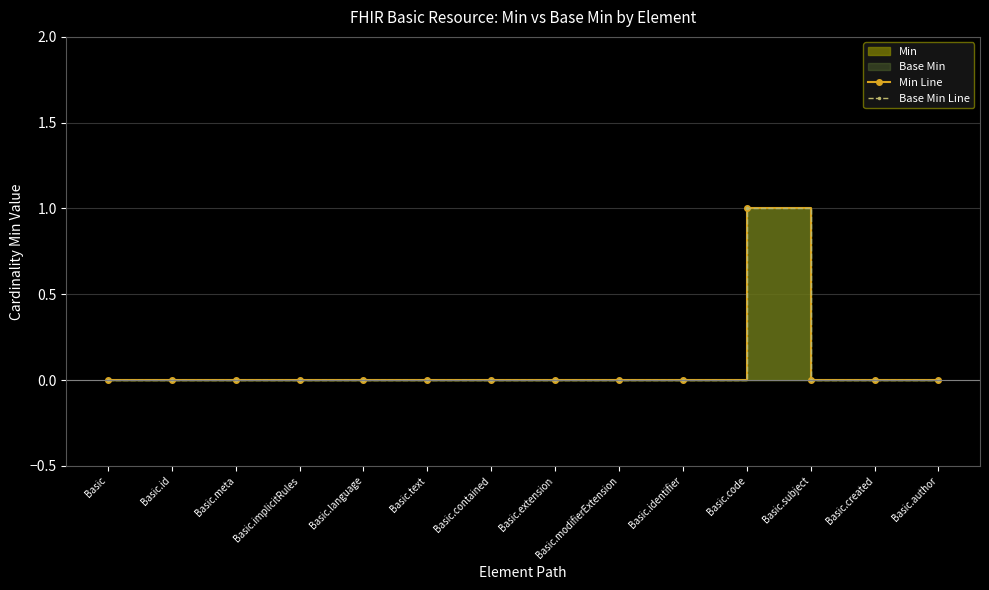

True or false: Base Min Line and Min Line cross at least once.

False